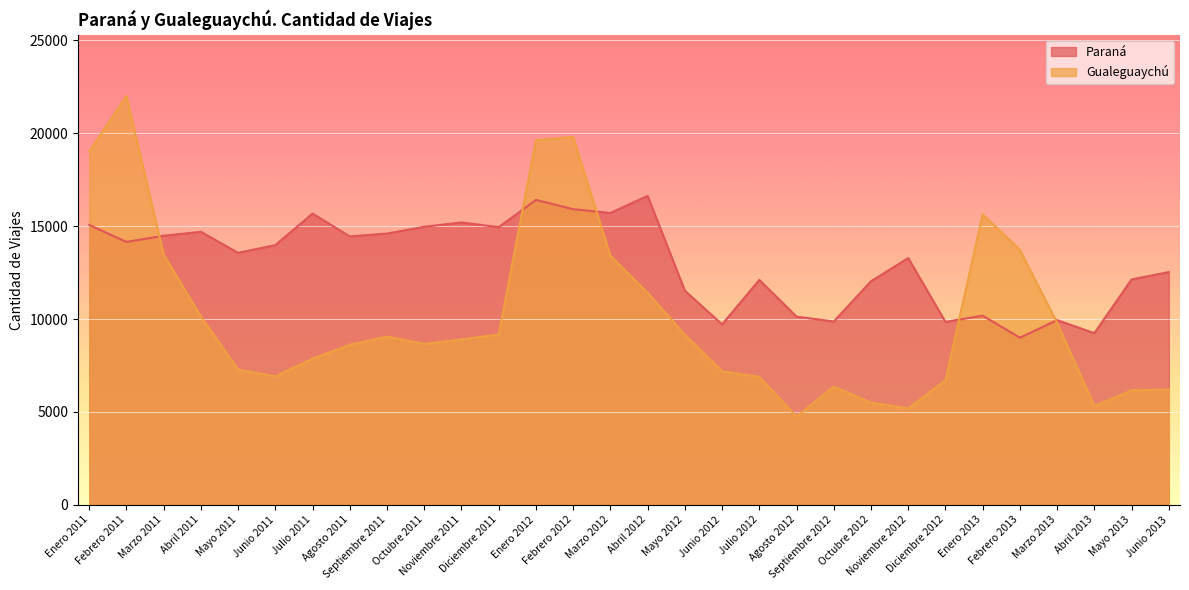

What is the sum of the Paraná values at Abril 2011 and Febrero 2011?

28843